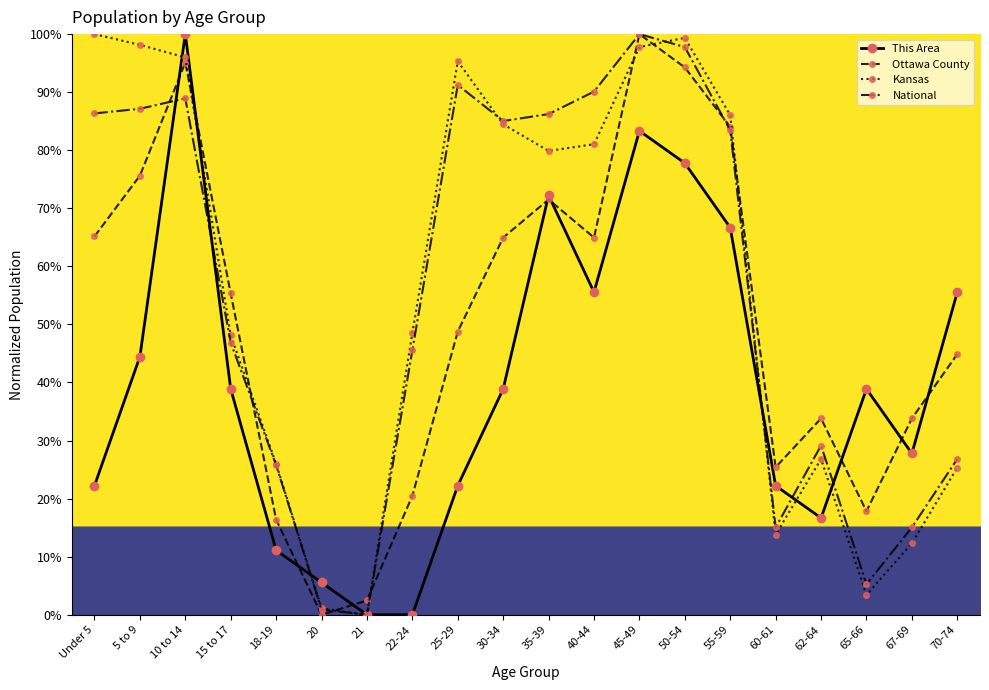

What position from the left is 20?

6